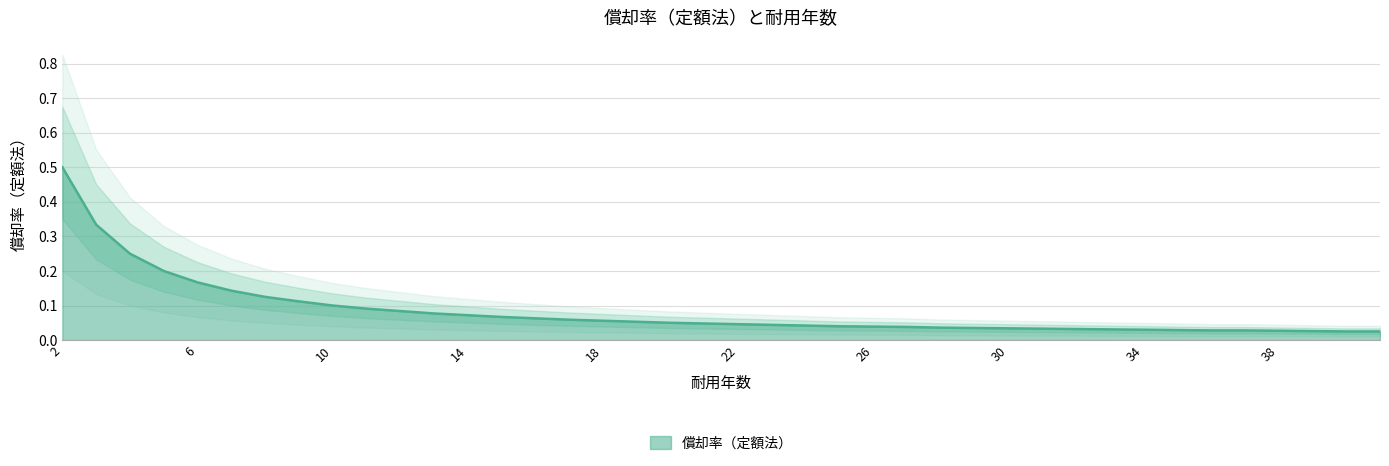

Is it true that the value at 17 is 0.1?

True